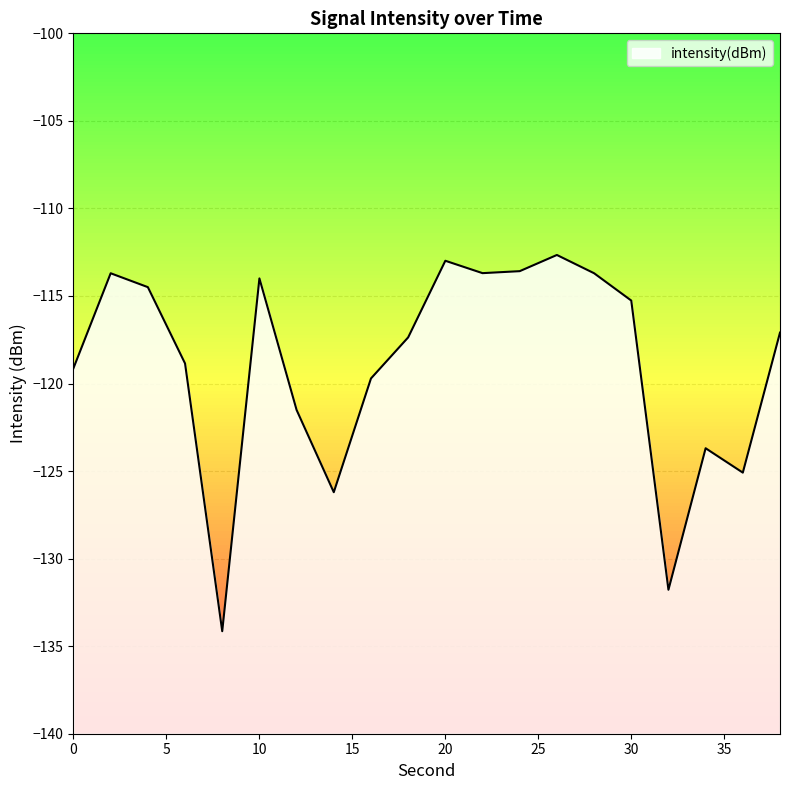

Where is the data nearest to the value -123?

34